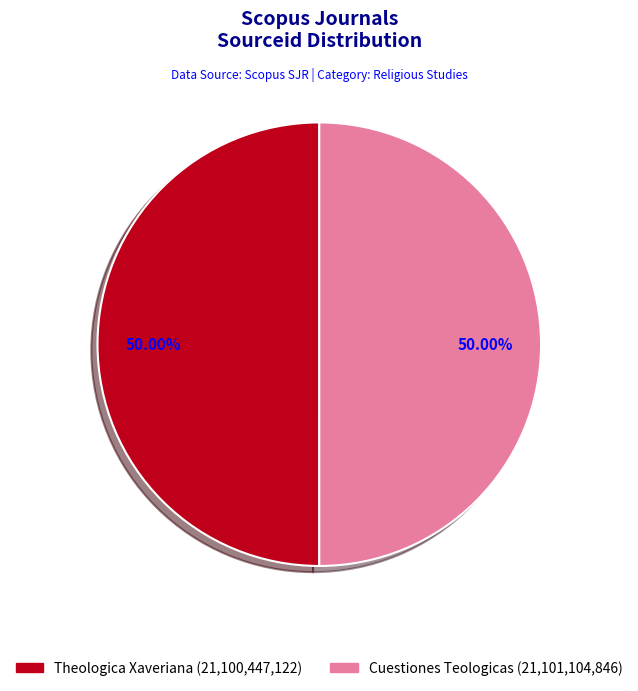

How many segments does this pie chart have?

2